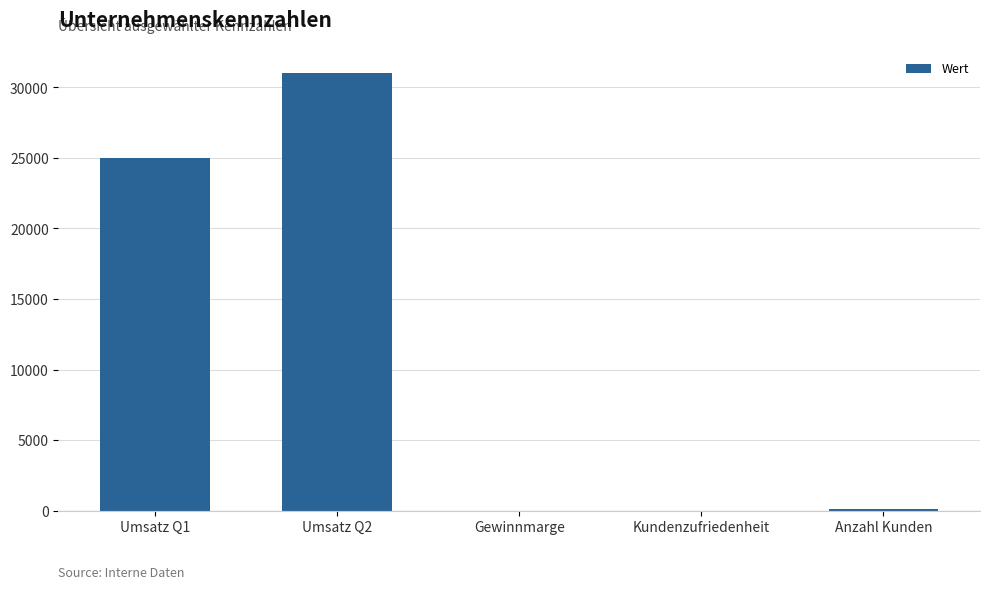

How many series are shown in this chart?

1